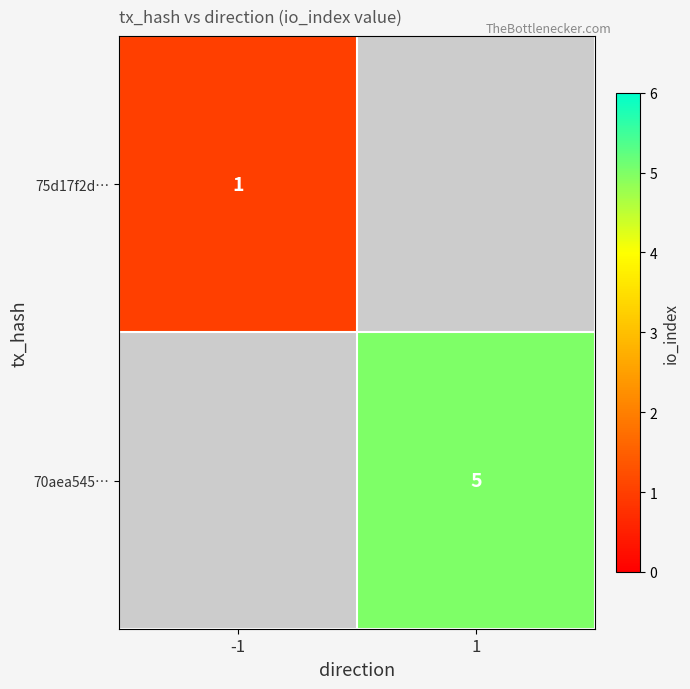

True or false: 70aea545… has a value of 5 at 1.

True